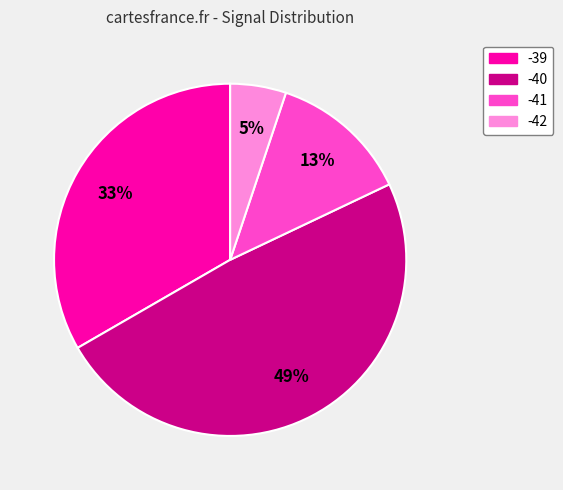

Is it true that -41 is 13% of the pie?

True